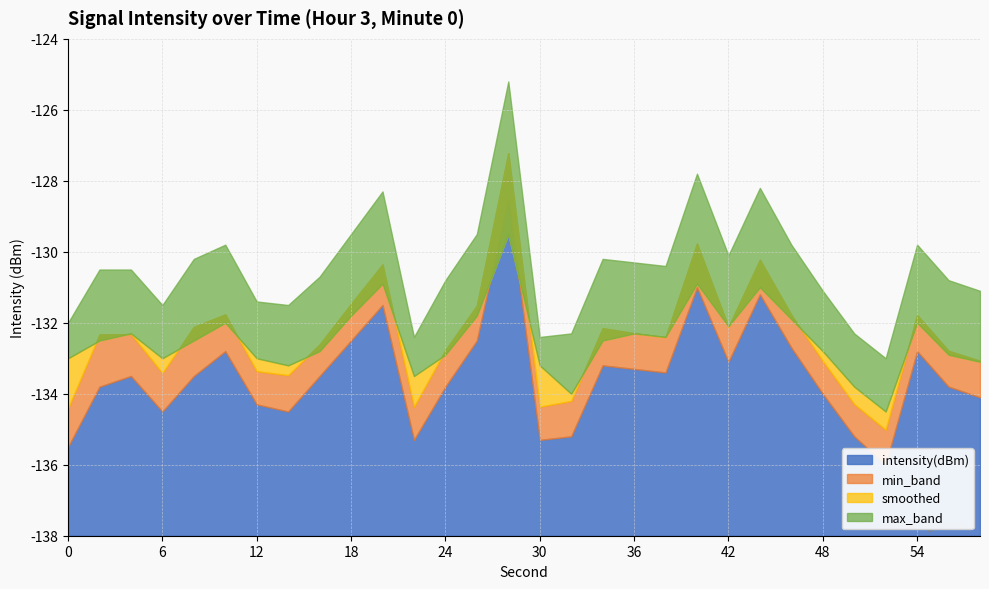

Between 30 and 36, which series saw the biggest shift?

max_band